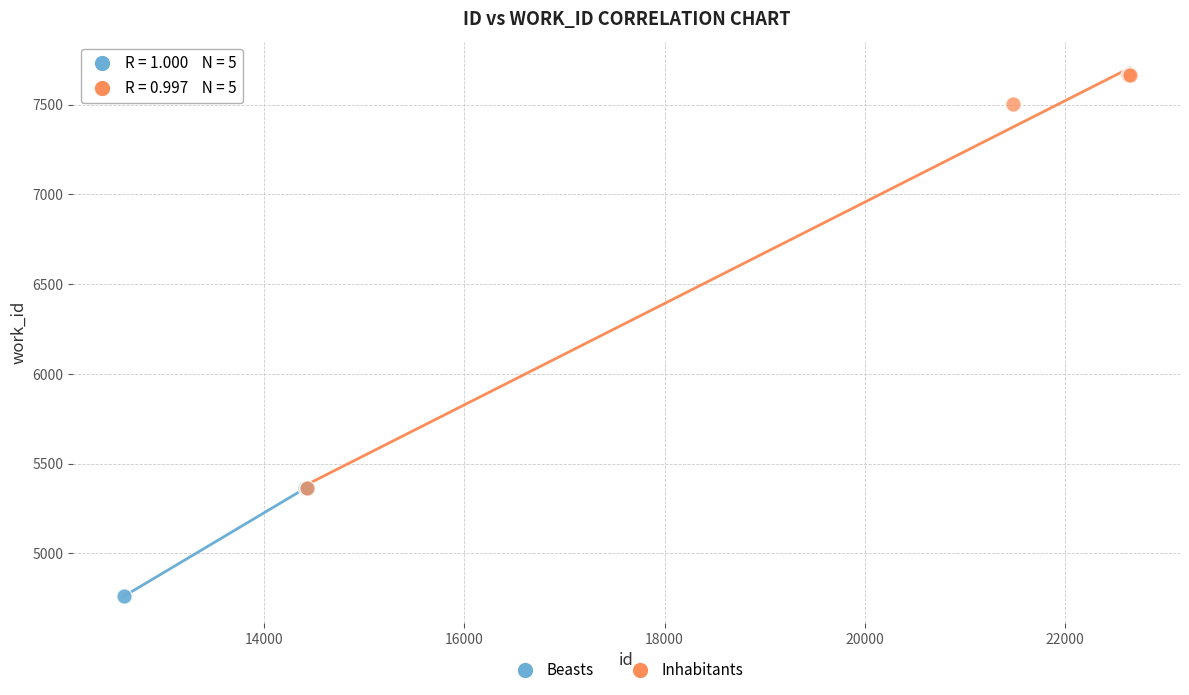

Which series has the widest spread of Y values?

Inhabitants